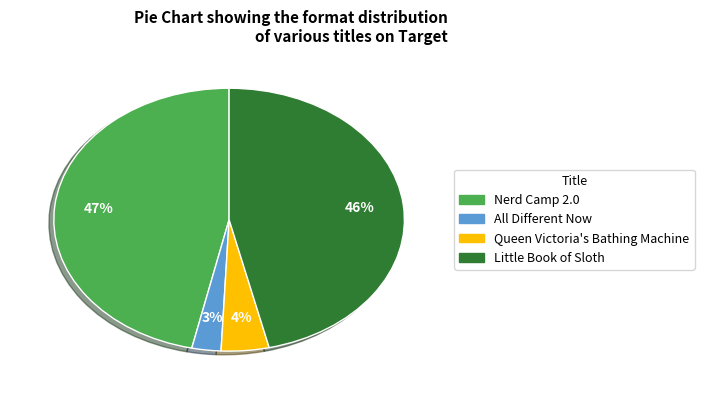

Which slice is the smallest?

All Different Now